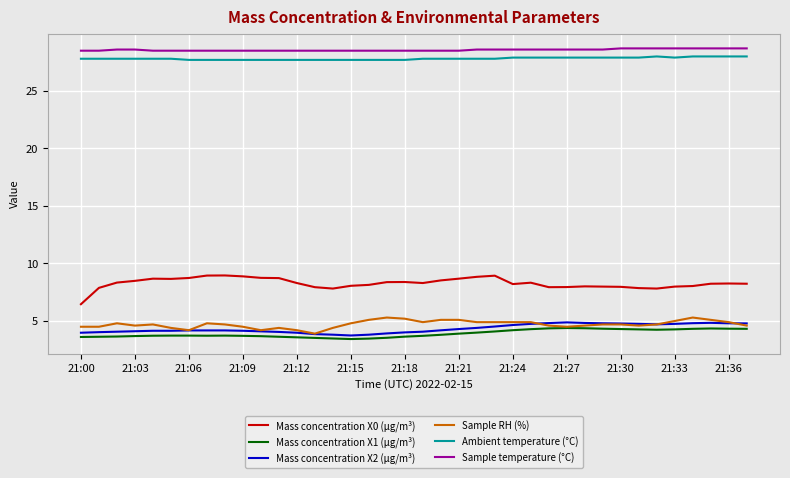

What is the maximum value for Mass concentration X1 (μg/m³)?

4.4